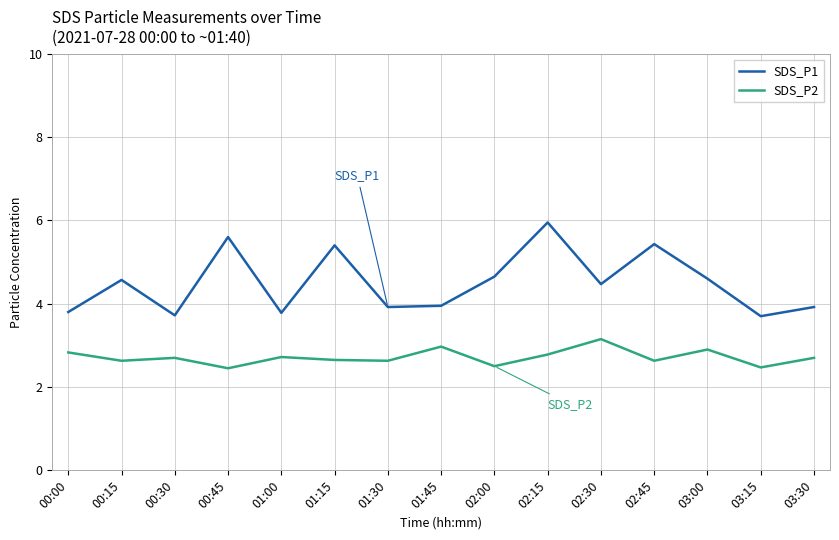

Rank the series by their average value, from lowest to highest.

SDS_P2, SDS_P1